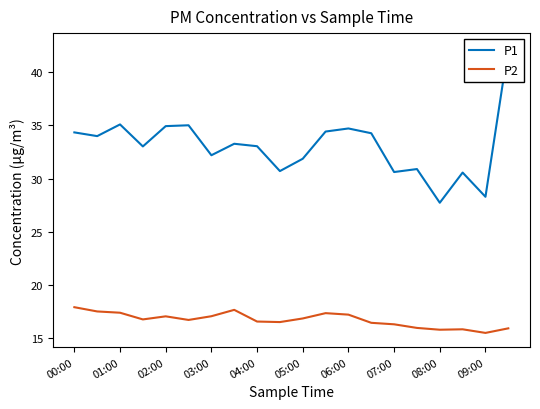

What are all the series names shown in the legend?

P1, P2